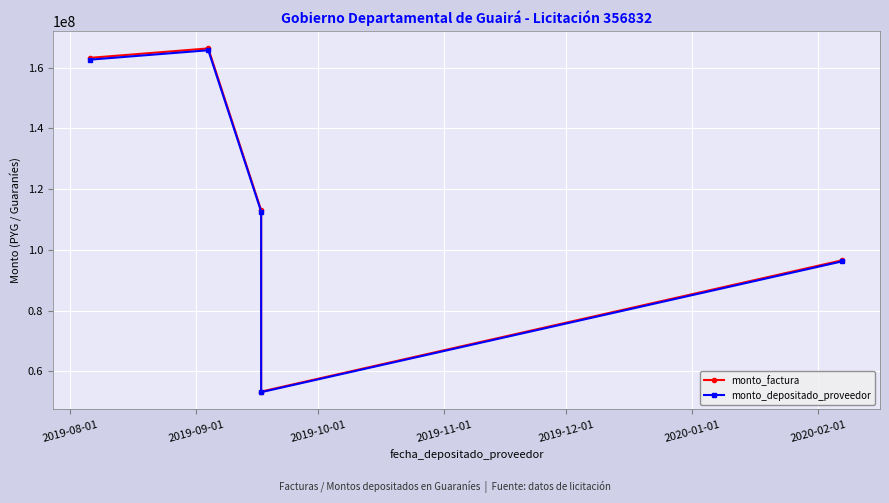

Which series changed the most between 2019-08-01 and 2019-10-01?

monto_factura